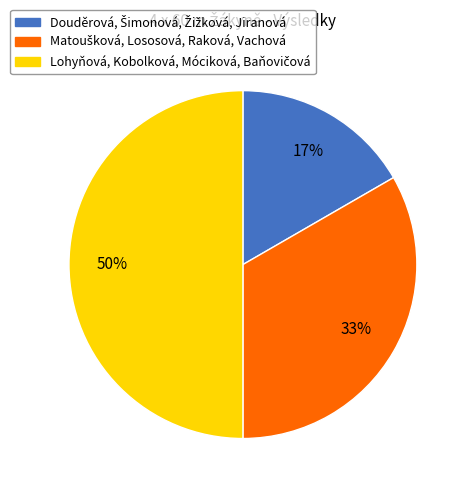

To the nearest percent, what is the difference between the largest and smallest slice percentages?

33%